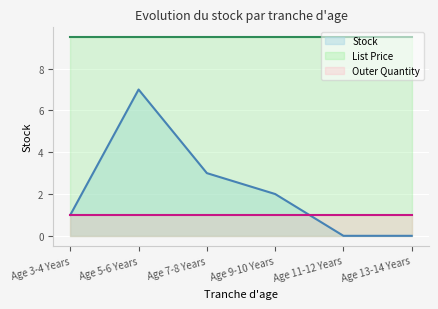

True or false: List Price and Stock cross at least once.

False